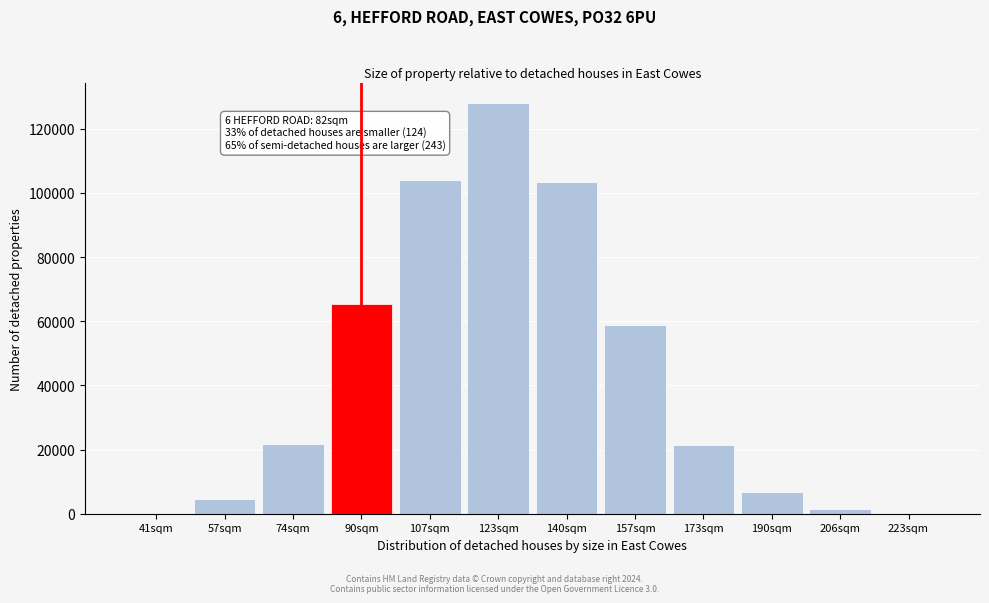

What is the sum of all values?

516215